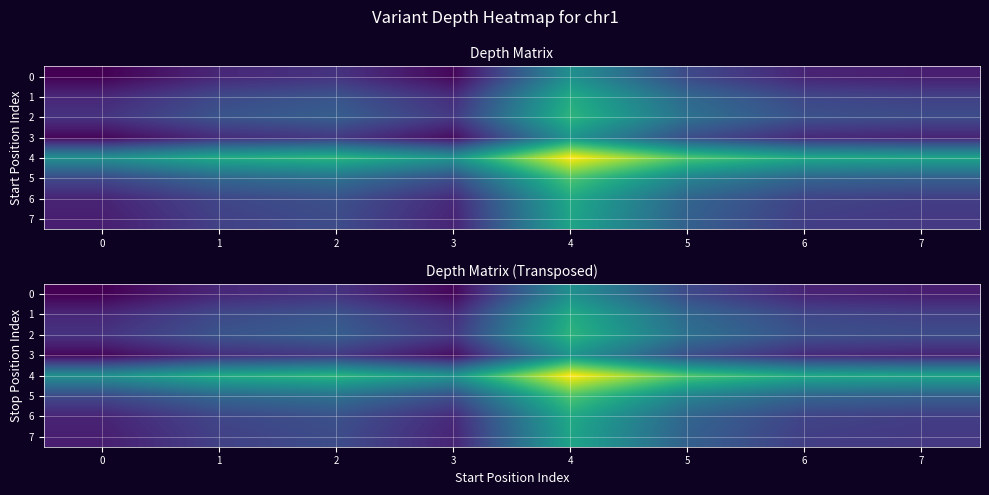

At which label is 6 closest to 21?

5